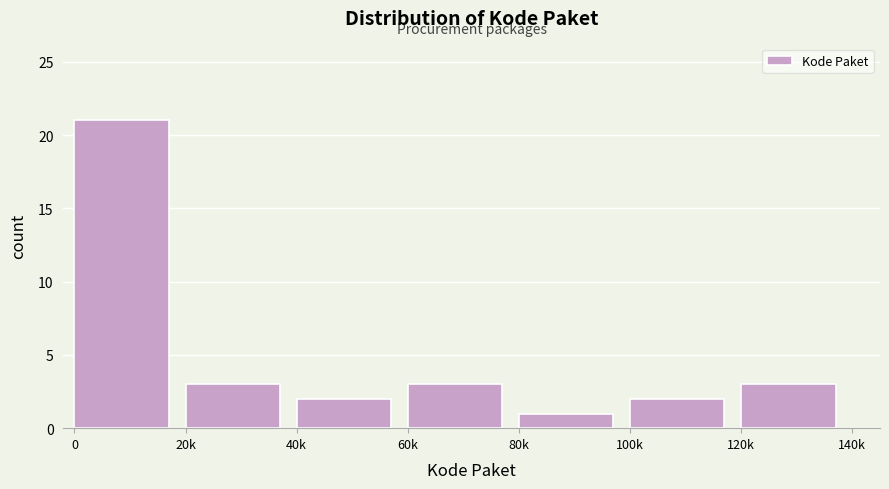

Reading left to right, list all the values displayed in this chart.

0=21	20k=3	40k=2	60k=3	80k=1	100k=2	120k=3